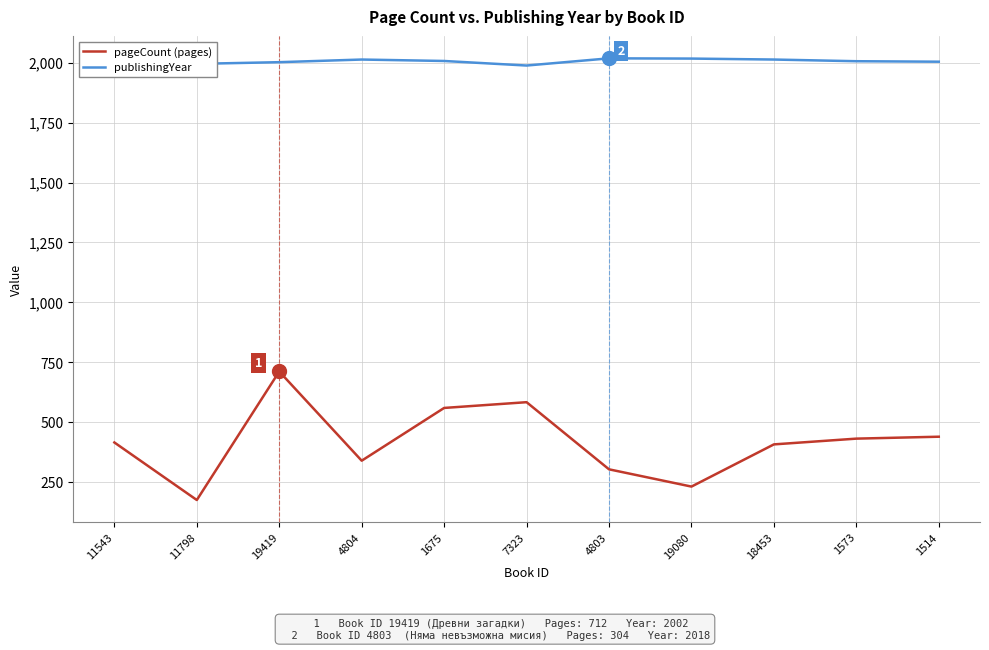

What is the spread (max minus min) of values at 4803?

1714